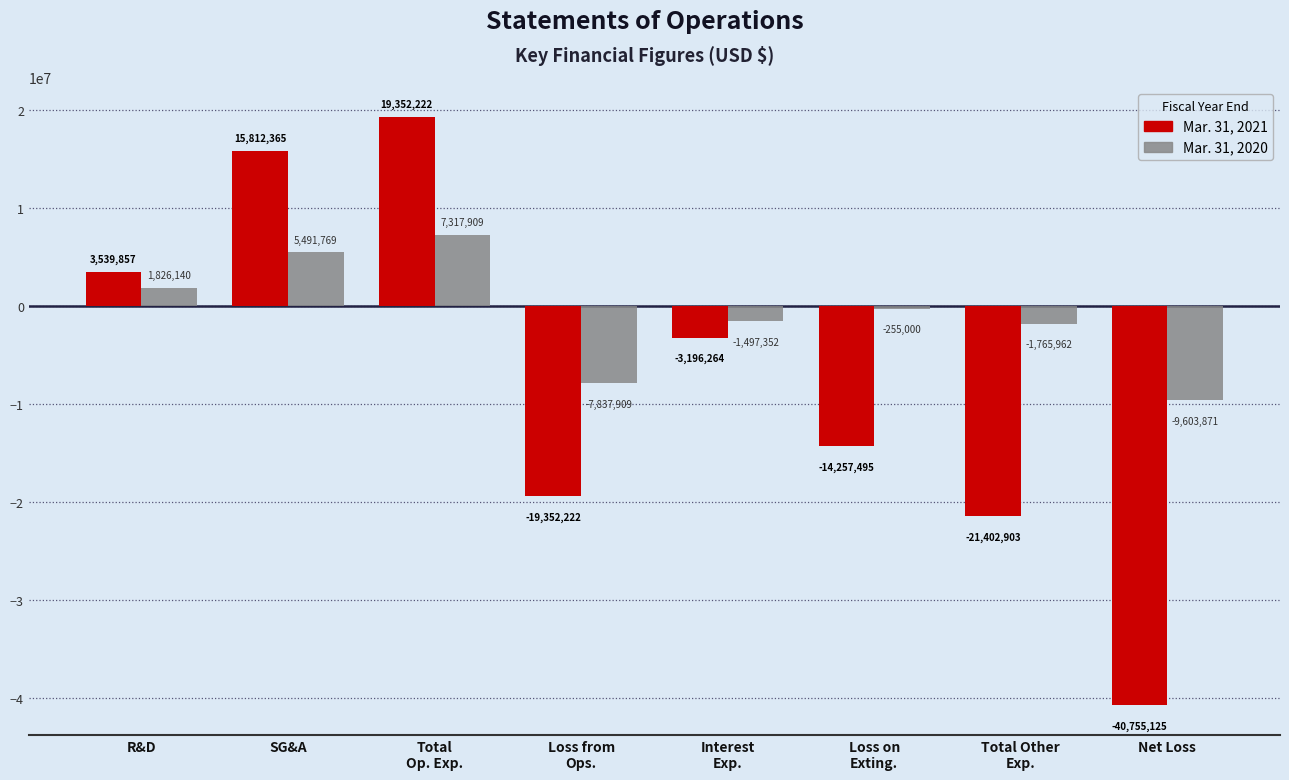

Which series has the largest range (max minus min)?

Mar. 31, 2021